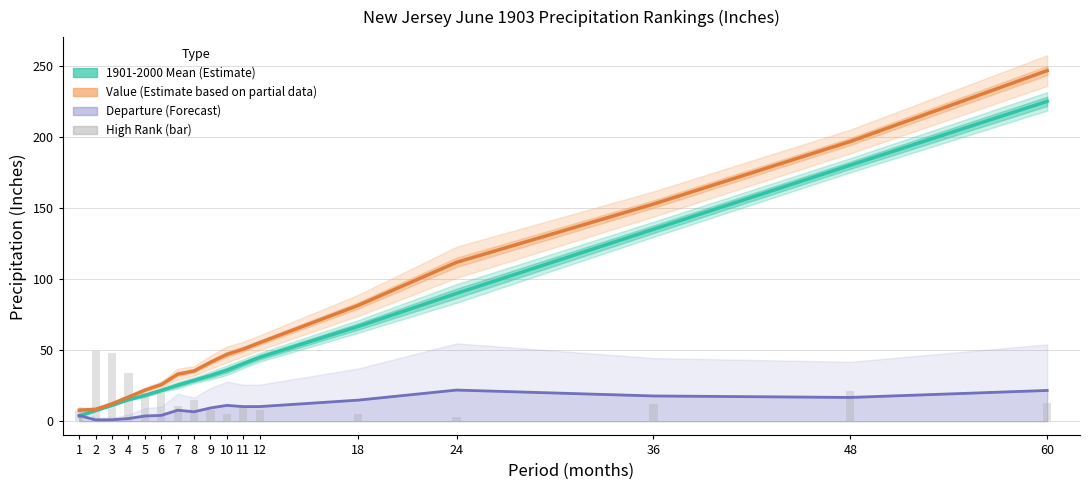

Which series has the largest total across all categories?

Value (Estimate based on partial data)